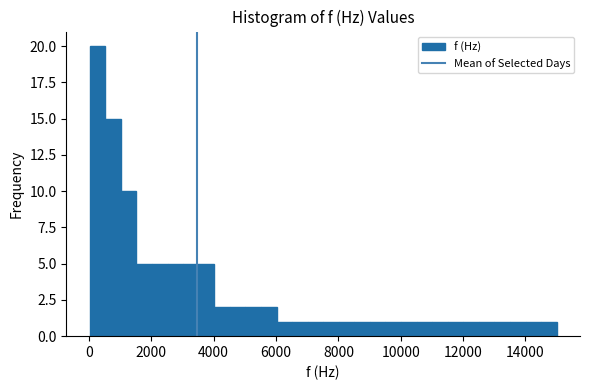

Read against the x-axis, roughly where is the centre of the tallest bar?

200